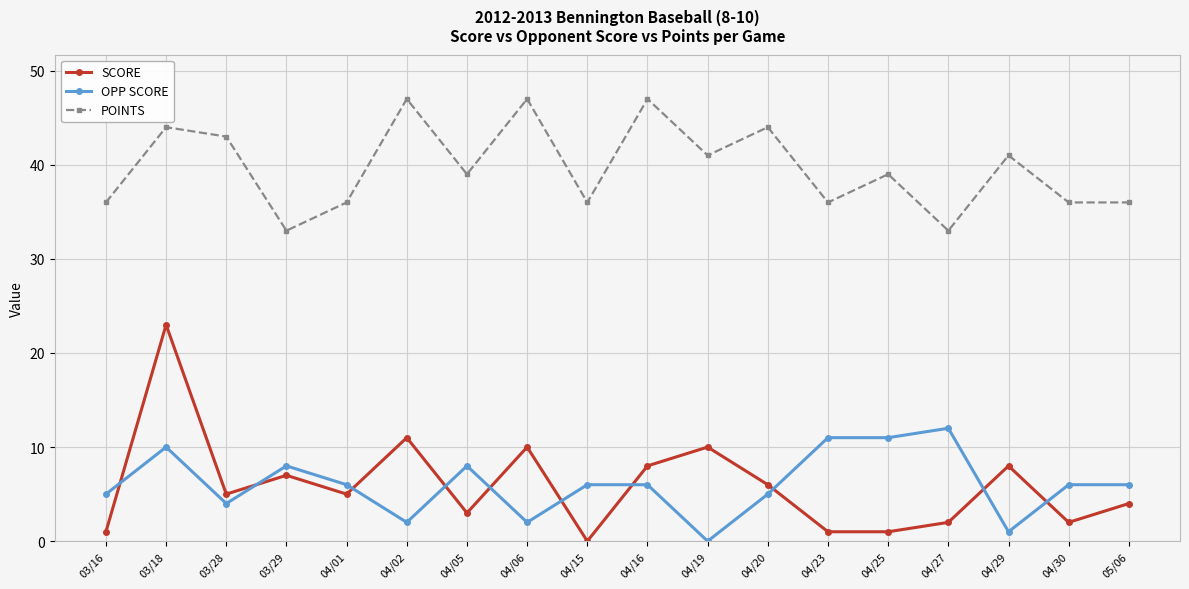

Reading left to right, extract all data points from this chart.

SCORE: 1	23	5	7	5	11	3	10	0	8	10	6	1	1	2	8	2	4
OPP SCORE: 5	10	4	8	6	2	8	2	6	6	0	5	11	11	12	1	6	6
POINTS: 36	44	43	33	36	47	39	47	36	47	41	44	36	39	33	41	36	36